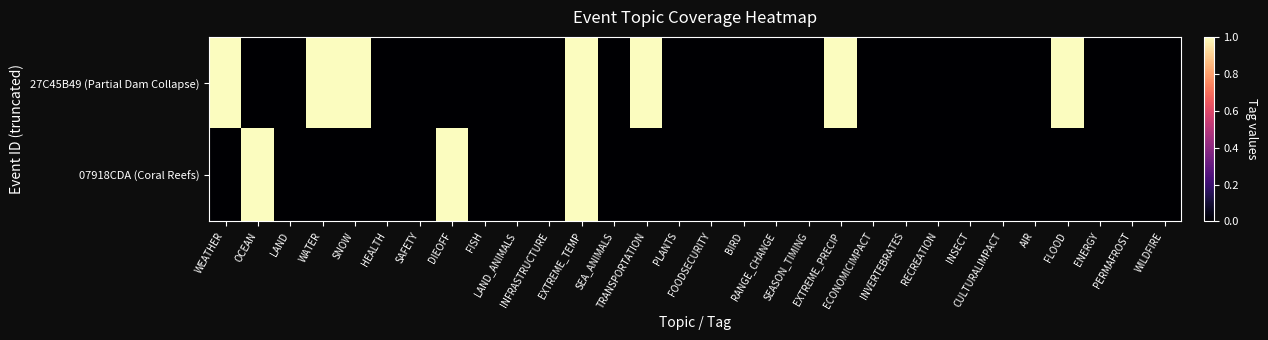

Which series has the largest total across all categories?

27C45B49 (Partial Dam Collapse)